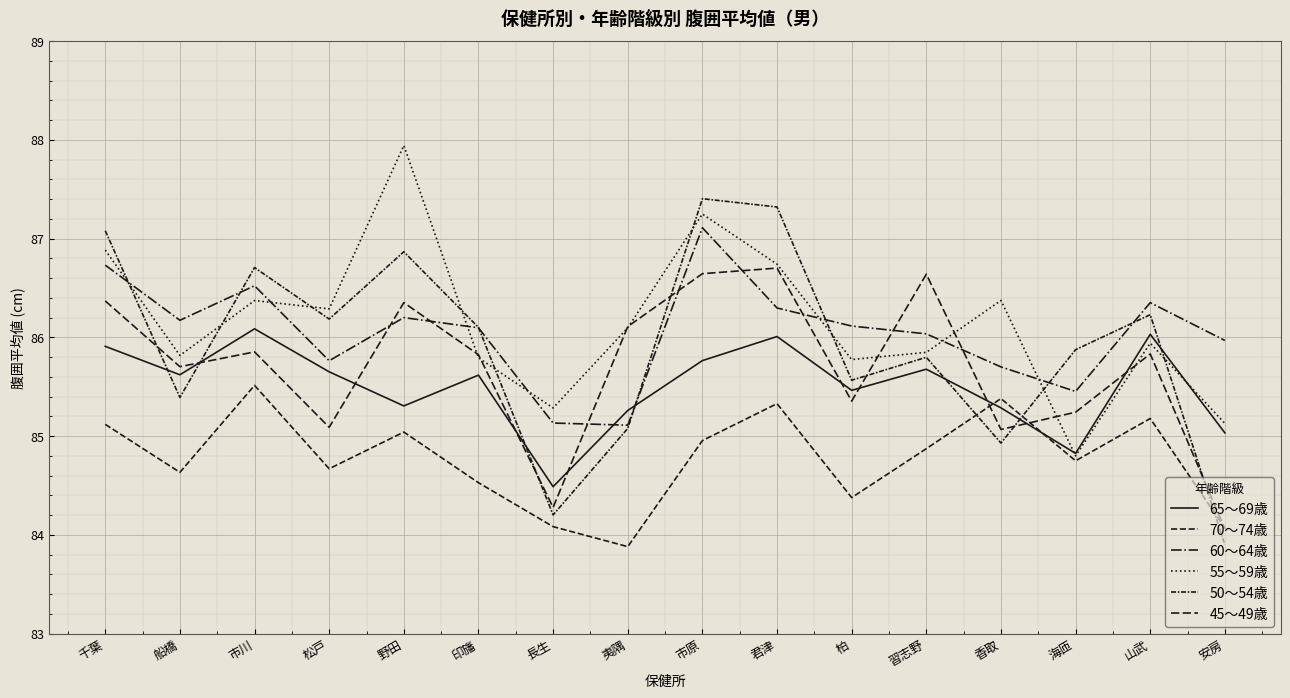

What is the label of the 6th point from the right?

柏